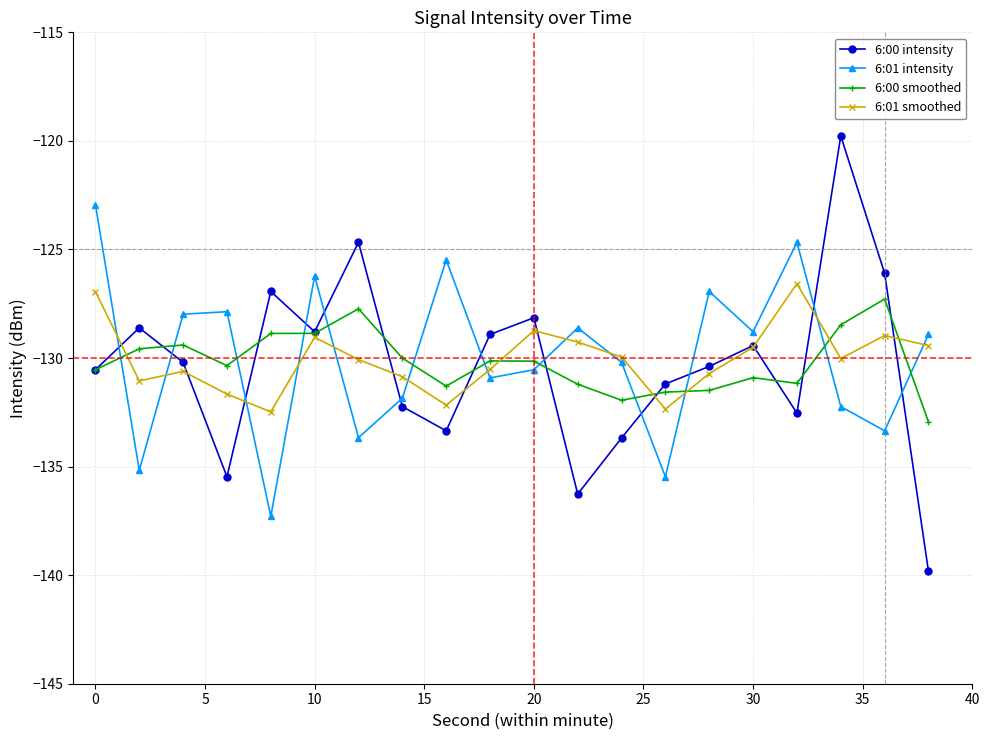

True or false: 6:01 intensity and 6:00 smoothed cross at least once.

True